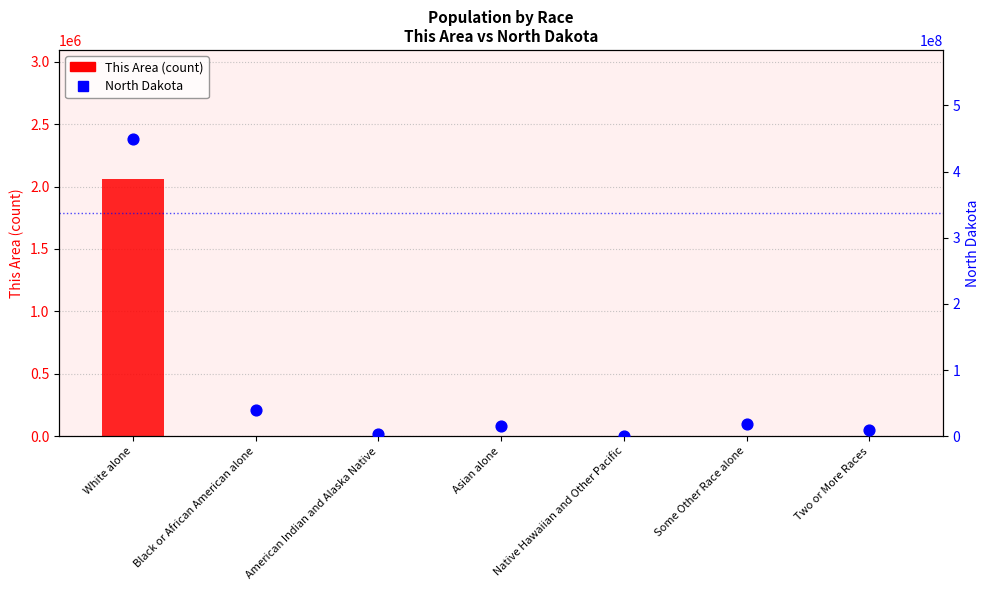

Which series reaches the maximum Y coordinate?

North Dakota